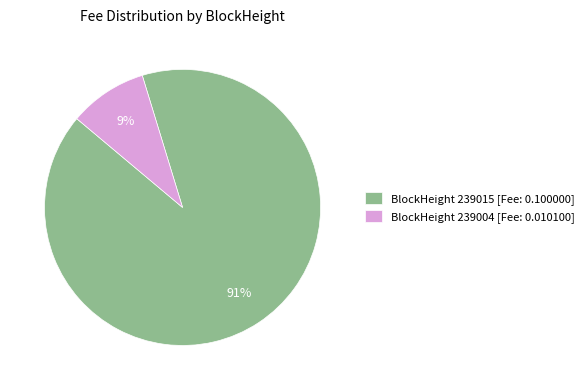

To the nearest percent, what portion does BlockHeight 239004 [Fee: 0.010100] represent?

9%